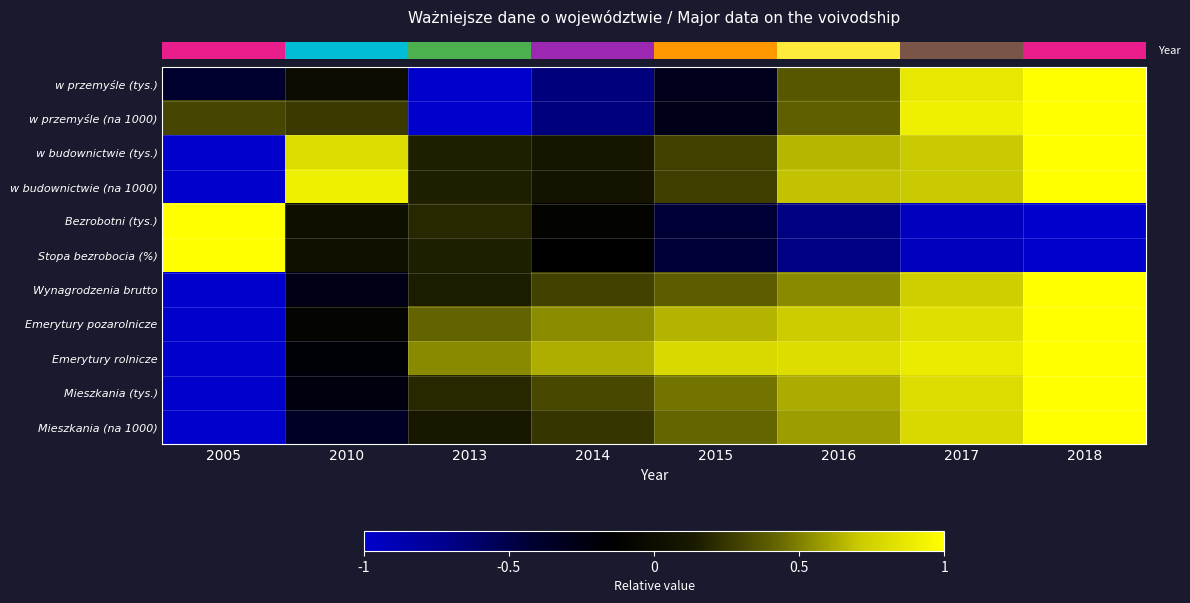

Count the number of data series in this chart.

11